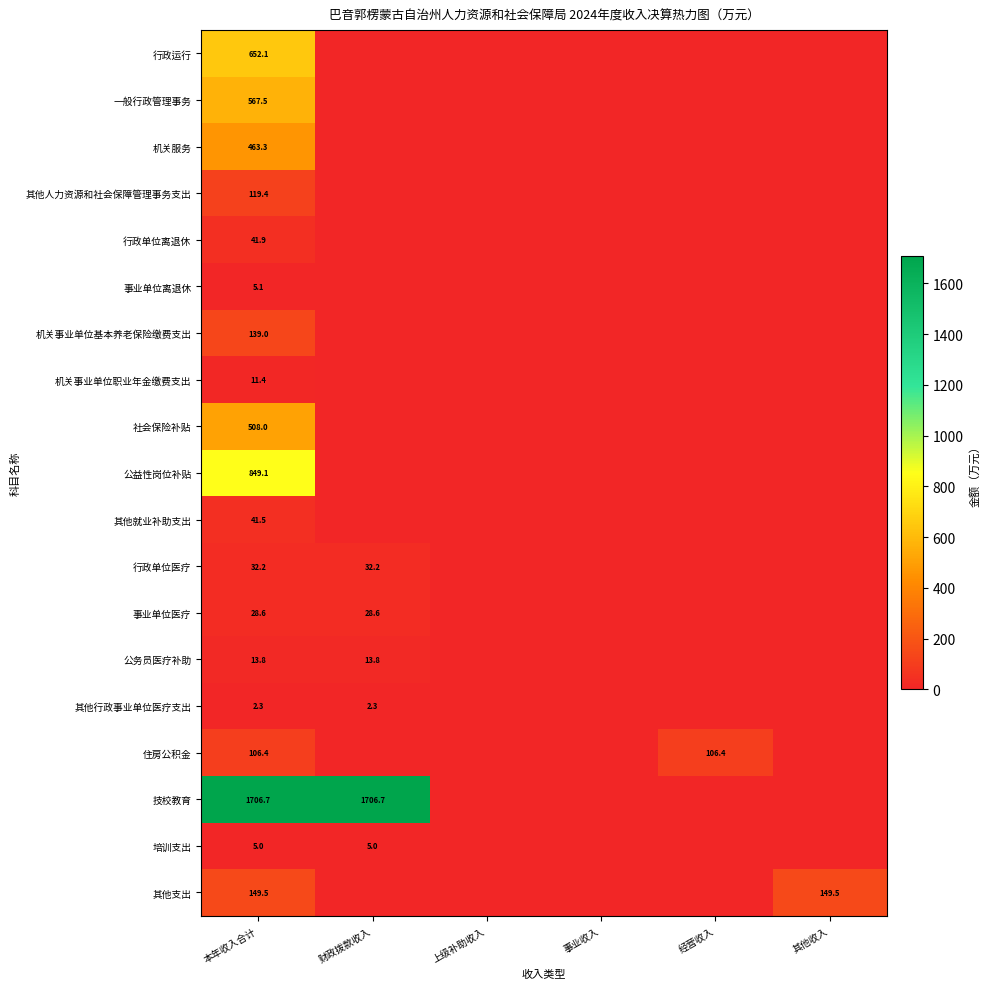

At which category is the sum across all series the highest?

本年收入合计